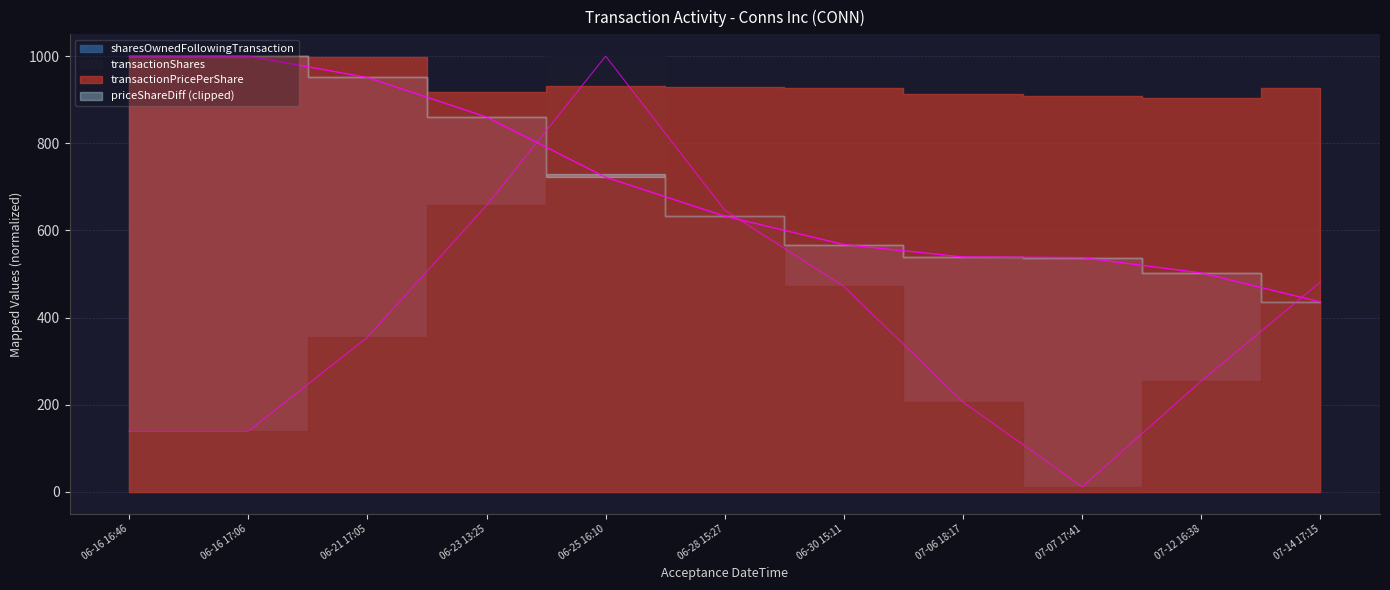

How many times do sharesOwnedFollowingTransaction and transactionShares cross each other?

3